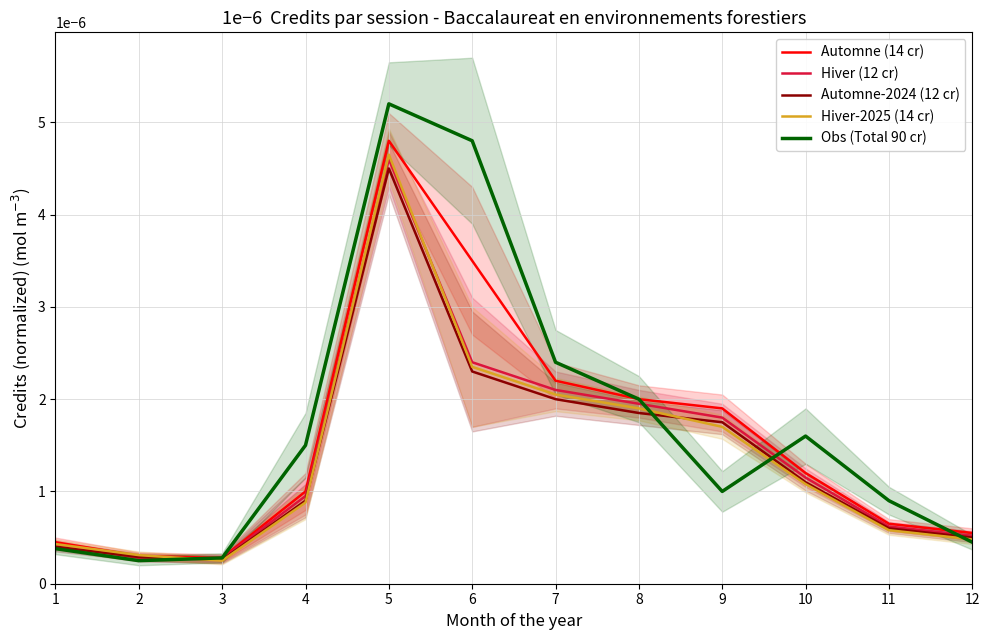

Is this an area chart (filled region under the line)?

No